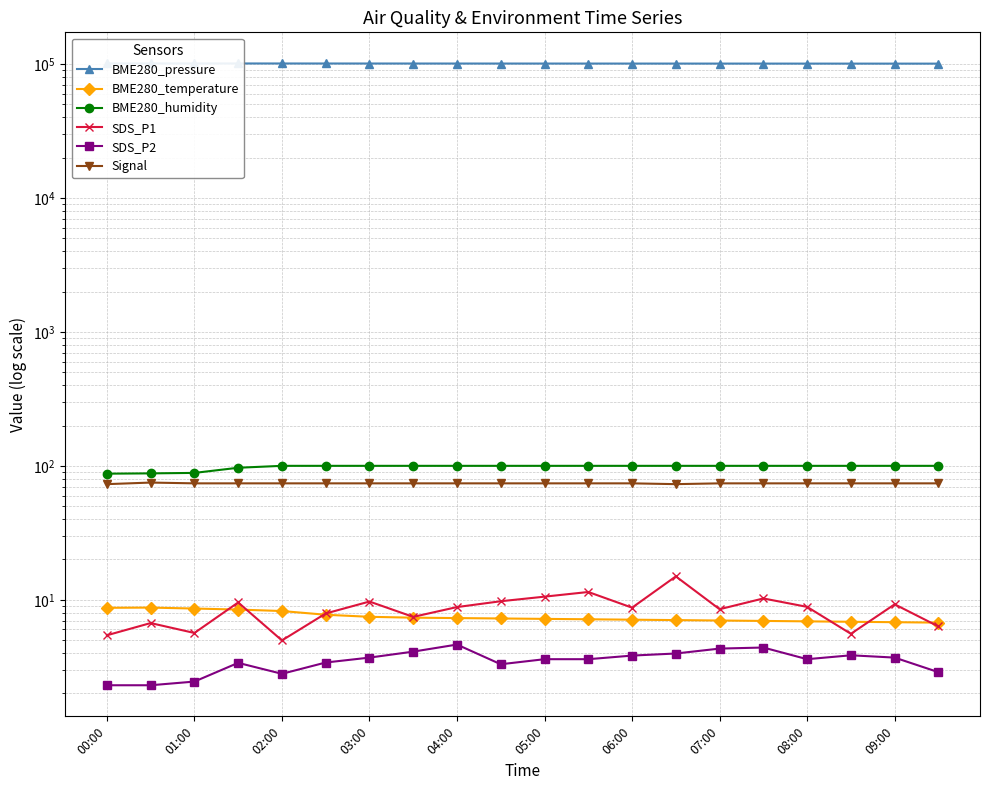

Where does the Signal series first go above 74?

01:00